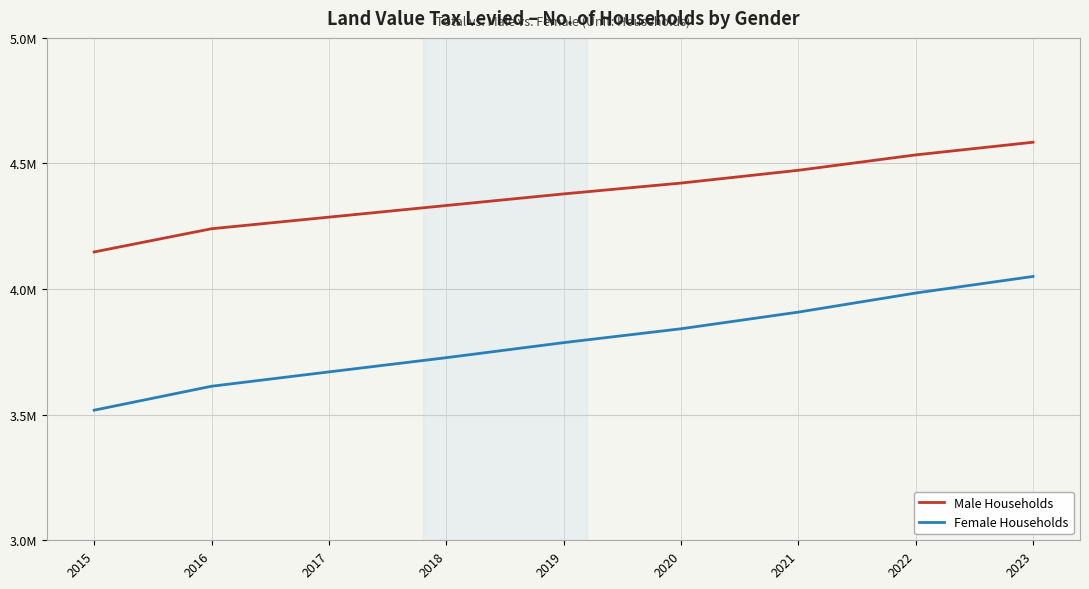

Is it true that Female Households equals 1358137 at 2016?

False